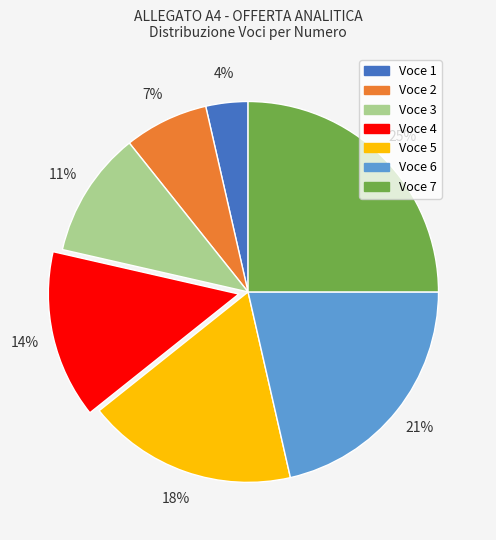

Is there any slice that represents more than half of the pie?

No